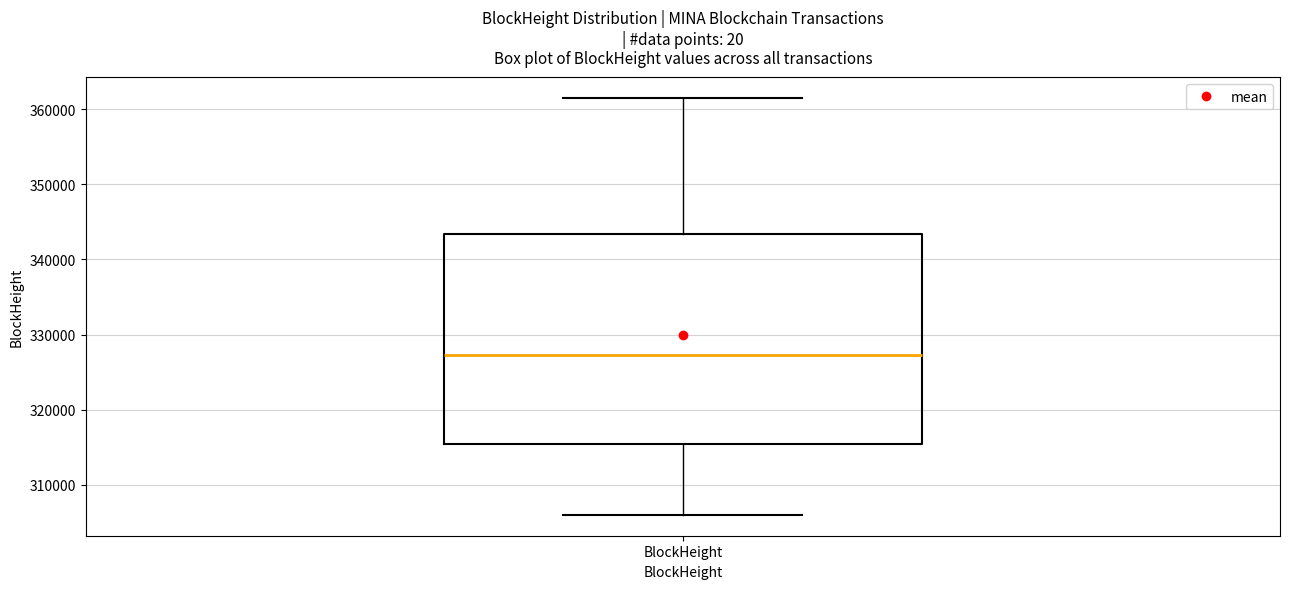

Where does the upper whisker of the box for BlockHeight end on the y-axis? The values are not printed on the chart, so give them approximately, as read against the axis.

361000